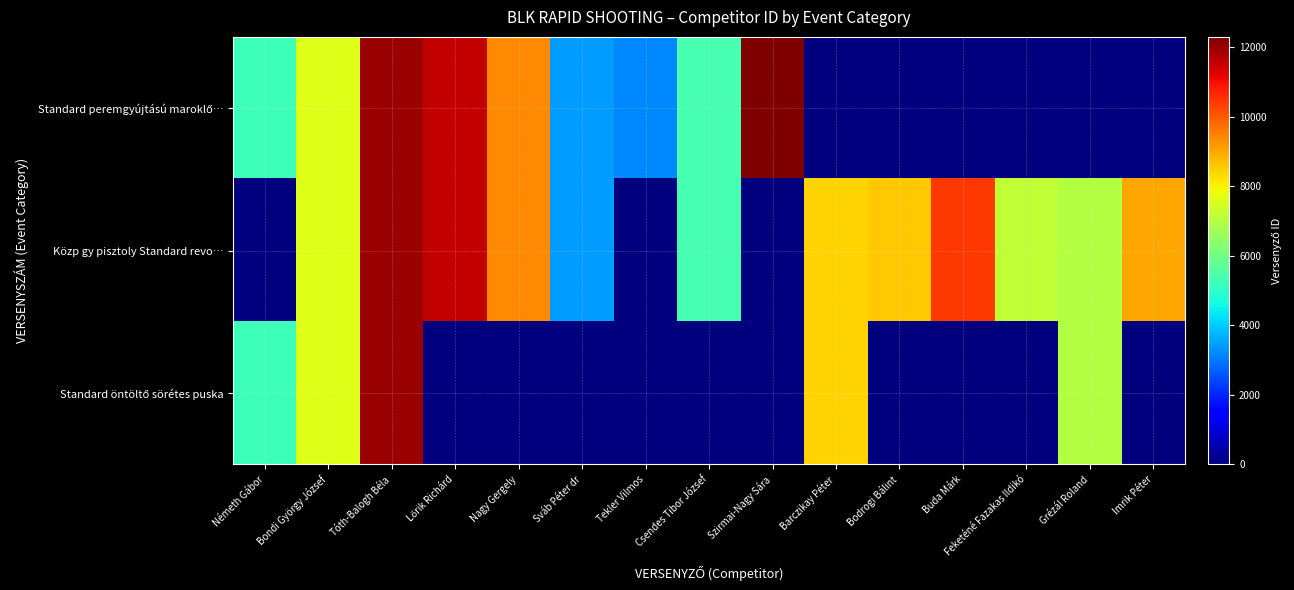

Between Nagy Gergely and Csendes Tibor József, which series saw the biggest shift?

Standard peremgyújtású maroklő…